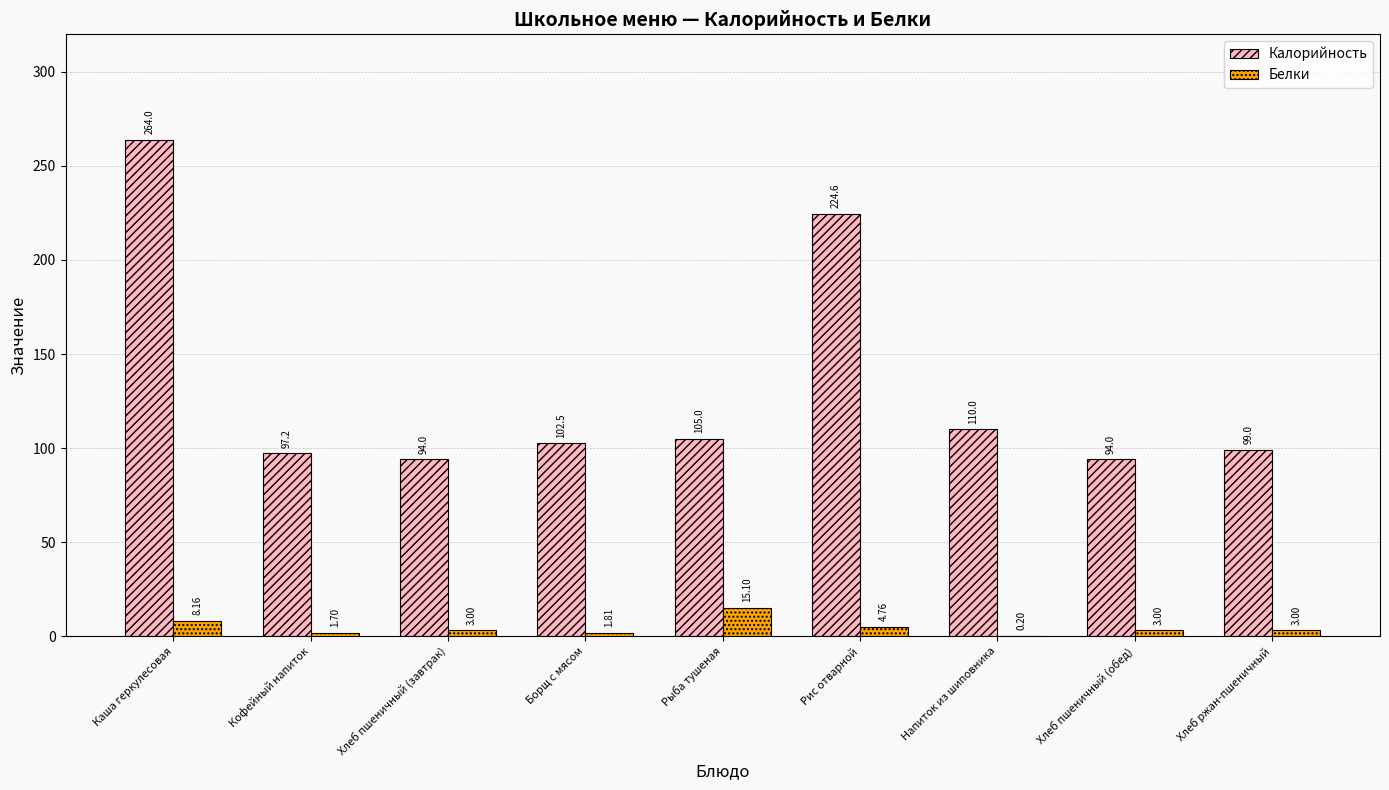

Which series has the widest spread of values?

Калорийность